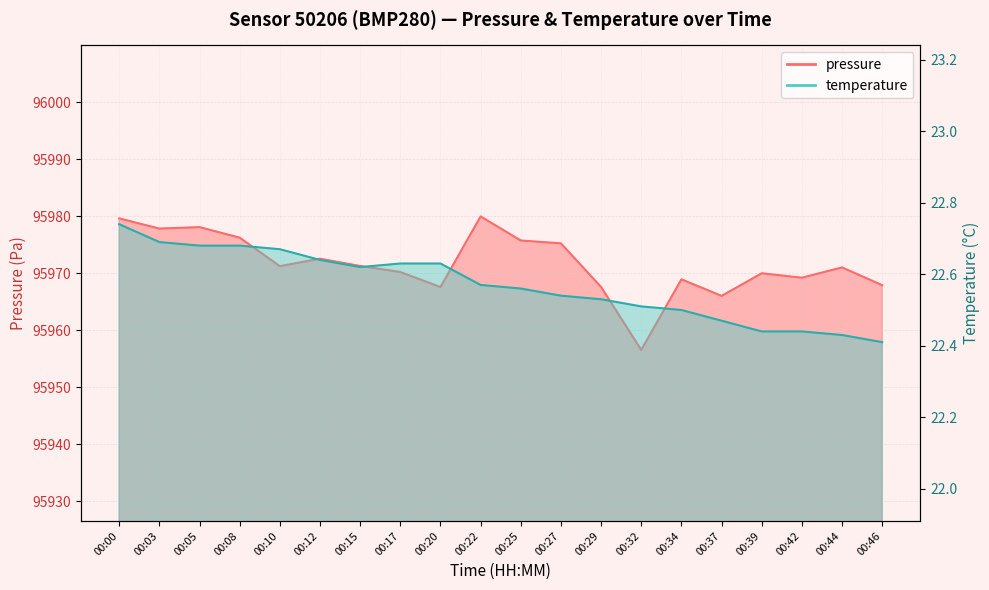

What is the difference between the second highest and minimum values in the temperature series?

0.3